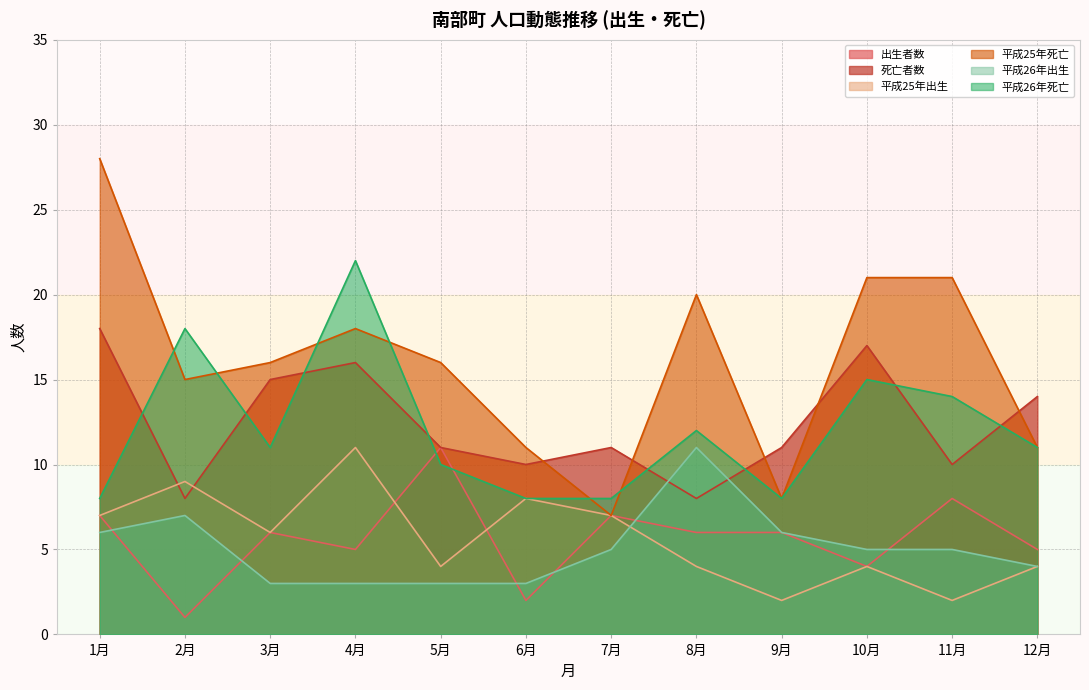

Rank the categories by 出生者数 value from lowest to highest.

2月, 6月, 10月, 4月, 12月, 3月, 8月, 9月, 1月, 7月, 11月, 5月